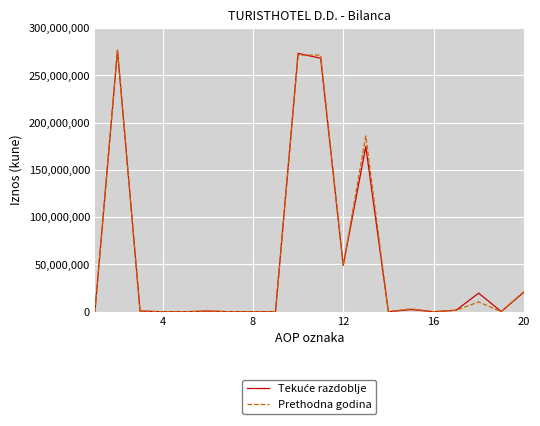

Which series has the widest spread of values?

Tekuće razdoblje